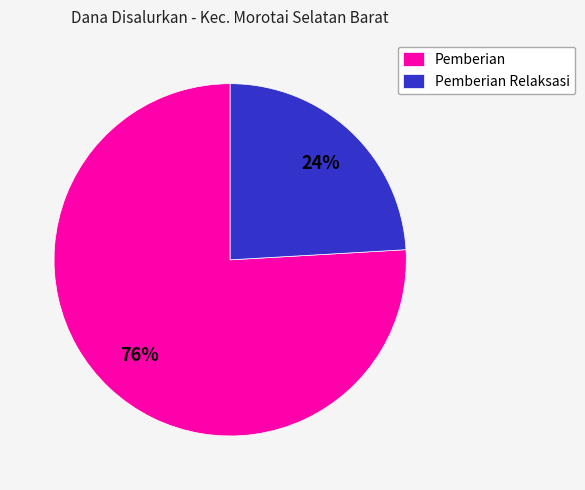

Is there a majority slice in this chart?

Yes